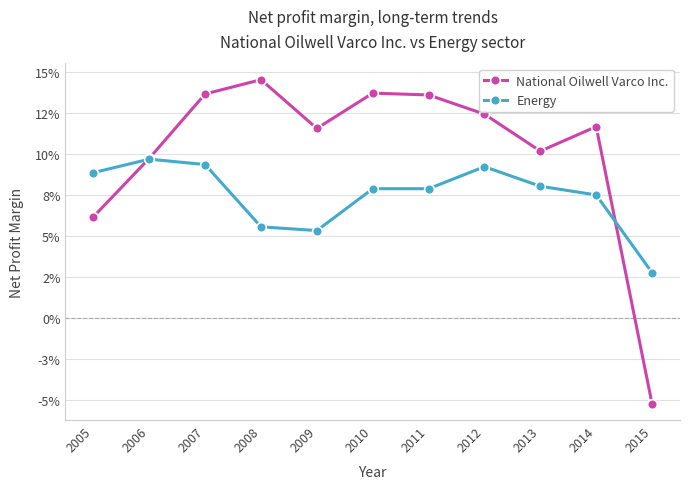

Is it true that Energy equals 0.1 at 2011?

False